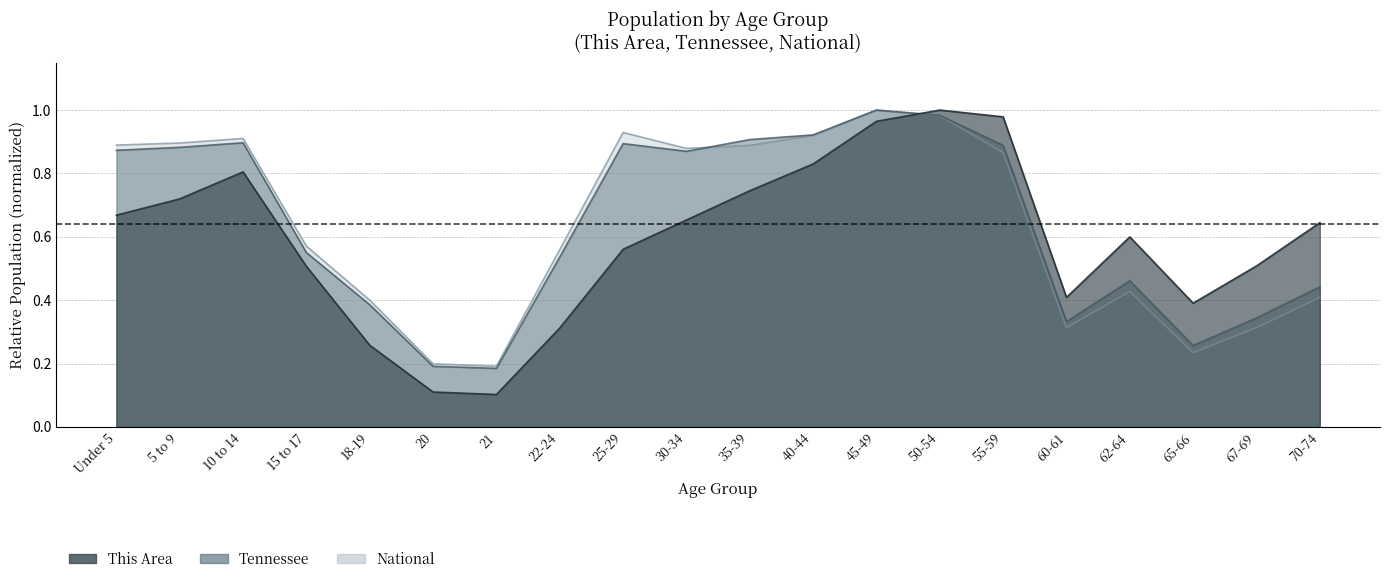

True or false: This Area and Tennessee intersect in this chart.

True